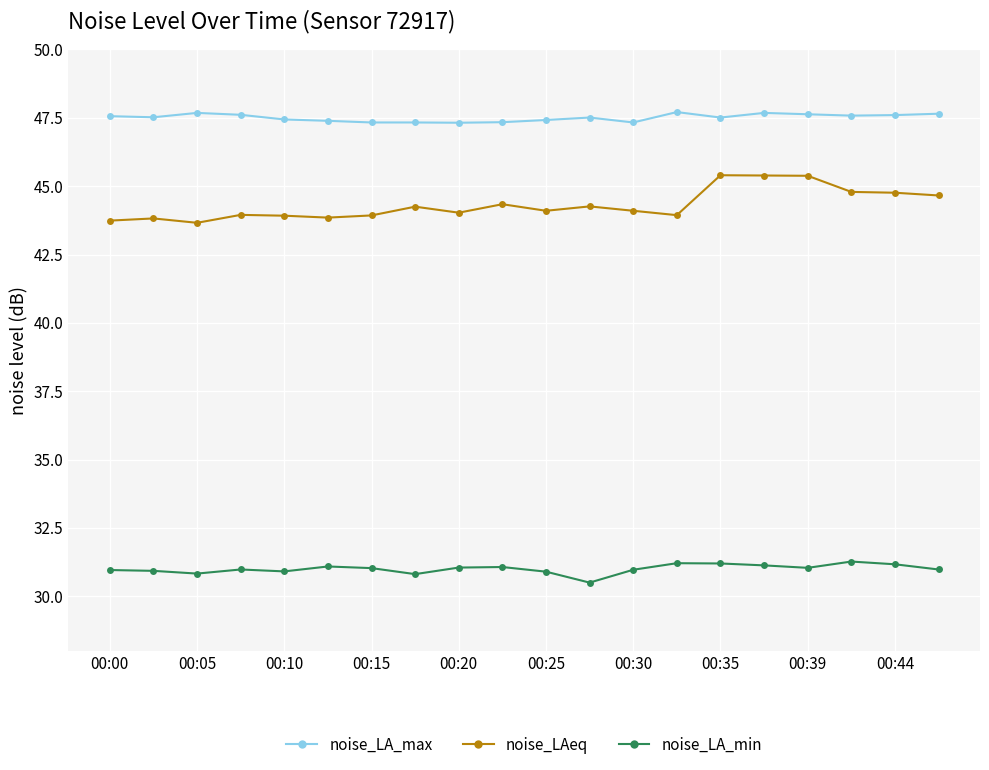

List the series in order of their overall mean, highest first.

noise_LA_max, noise_LAeq, noise_LA_min